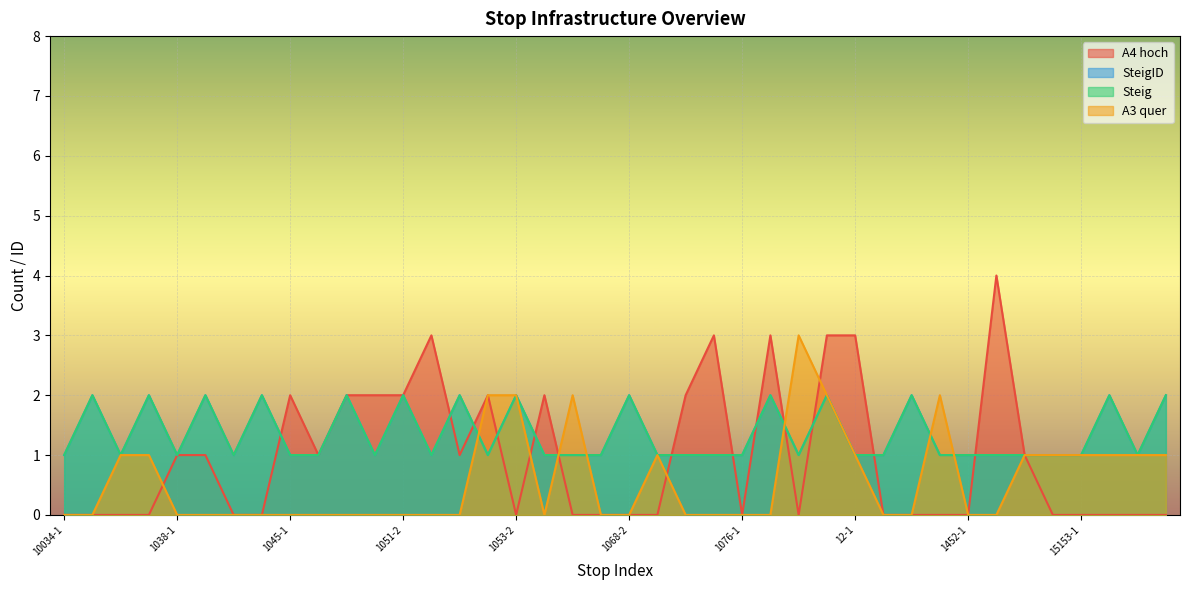

How many series are shown in this chart?

4